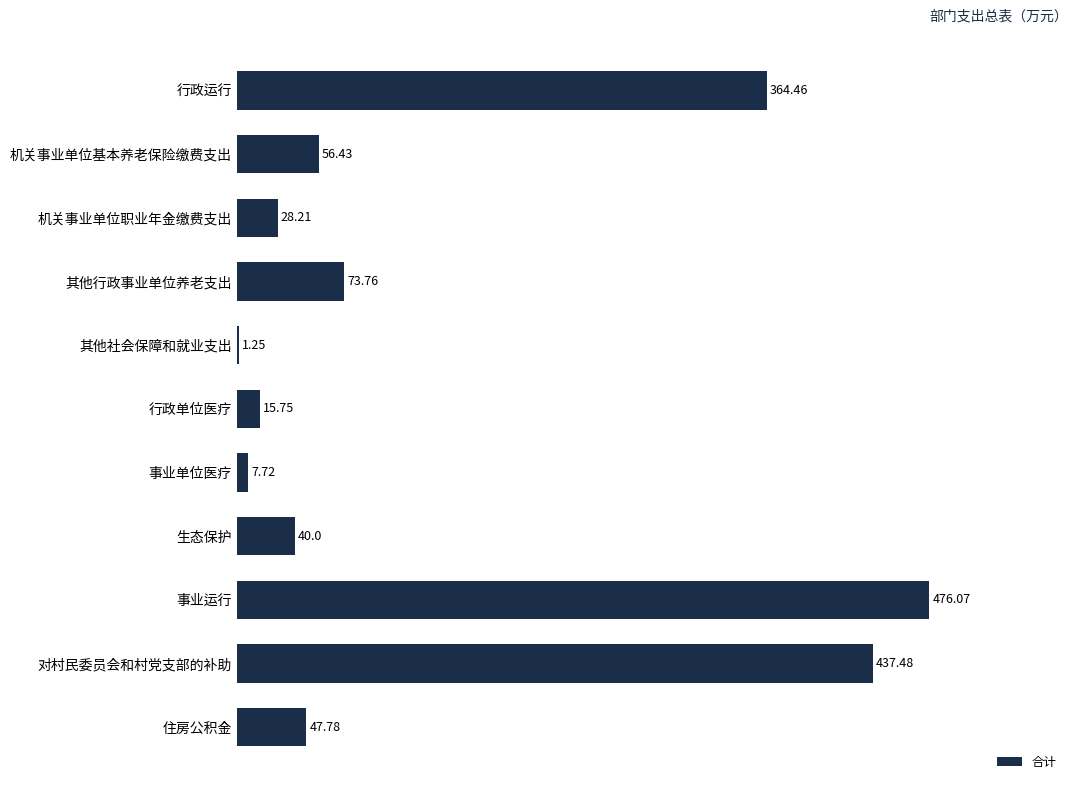

What is the average value?

140.8